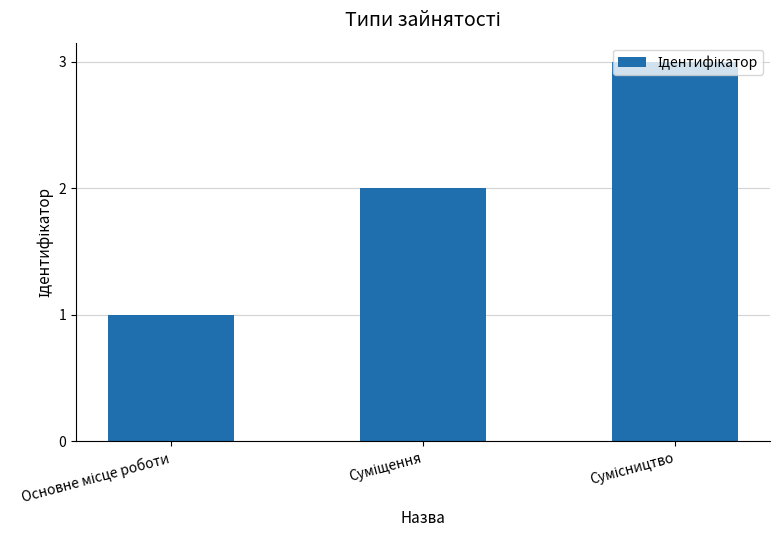

How many values are between 1 and 3?

3